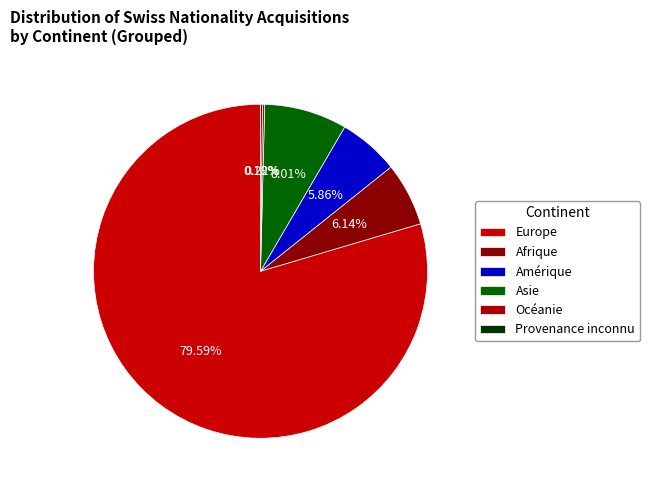

To the nearest percent, what is the difference between the largest and smallest slice percentages?

79%